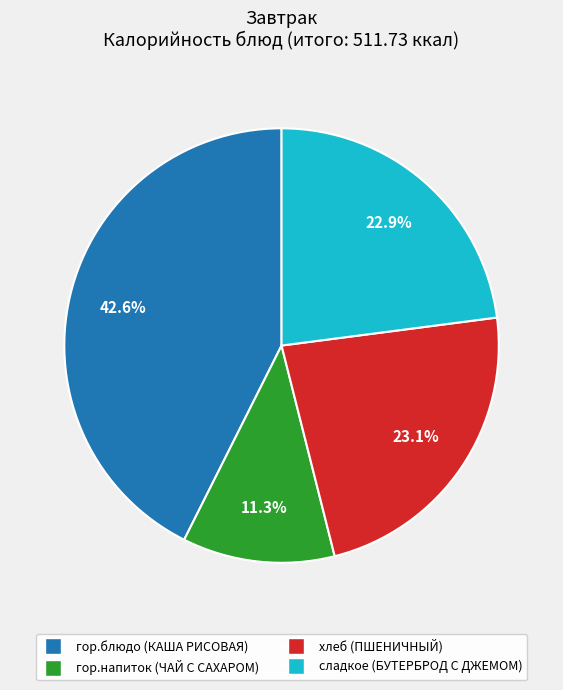

Is there any slice that represents more than half of the pie?

No